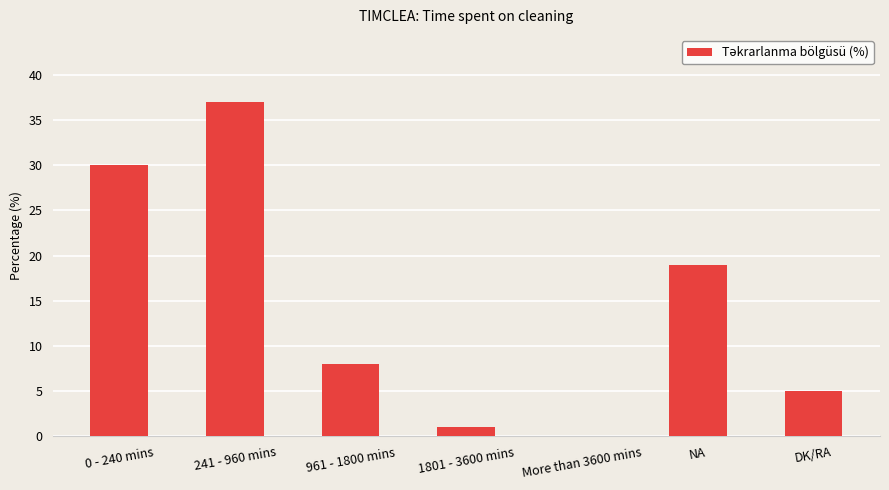

Are the bars horizontal?

No